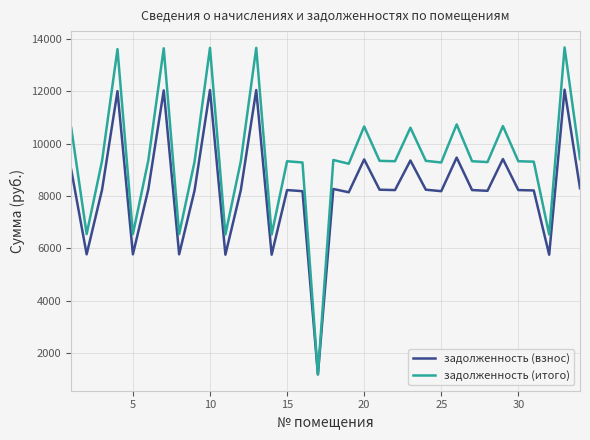

Which series has the largest total across all categories?

задолженность (итого)